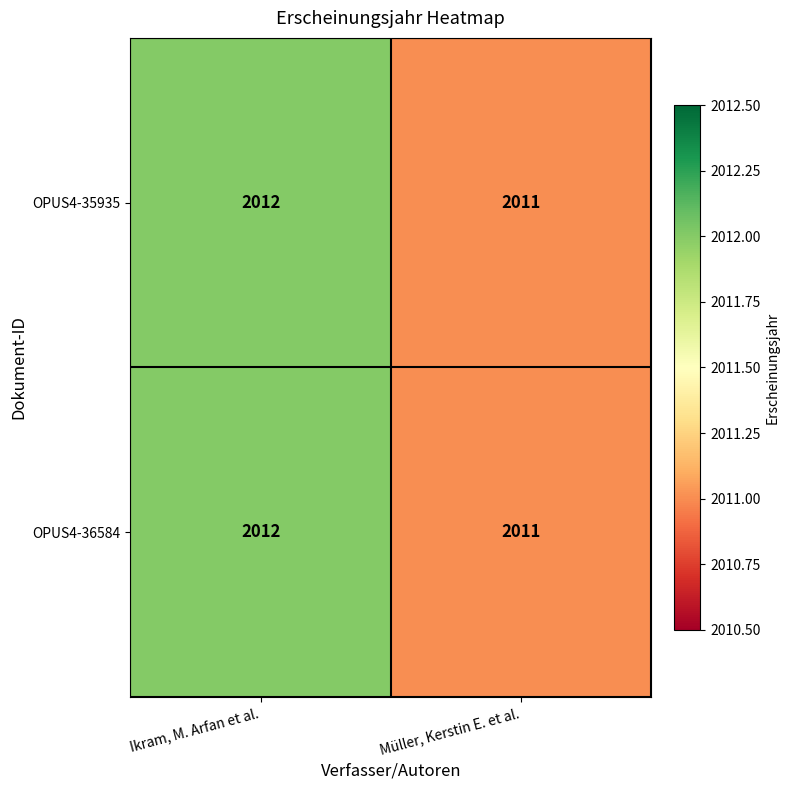

The OPUS4-35935 series shows 955 at Müller, Kerstin E. et al.. True or false?

False